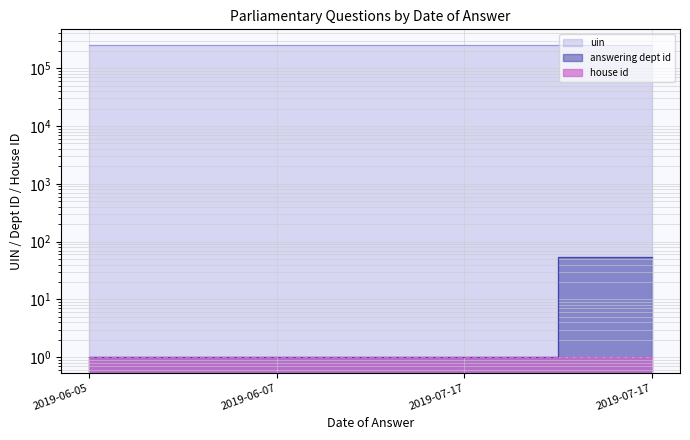

Which series has the largest total across all categories?

uin